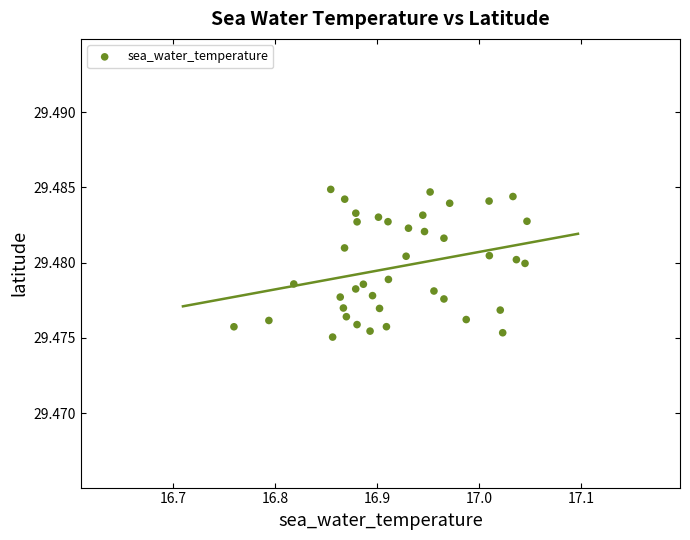

What is the range of X values (max minus min)?

0.3